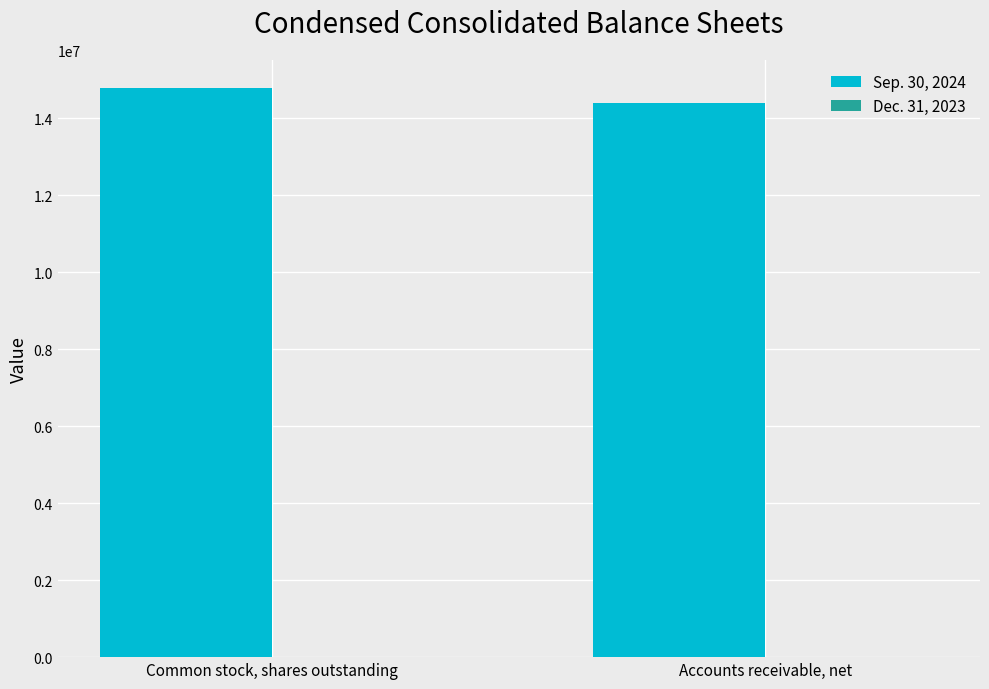

Which label corresponds to the largest value in the chart?

Common stock, shares outstanding